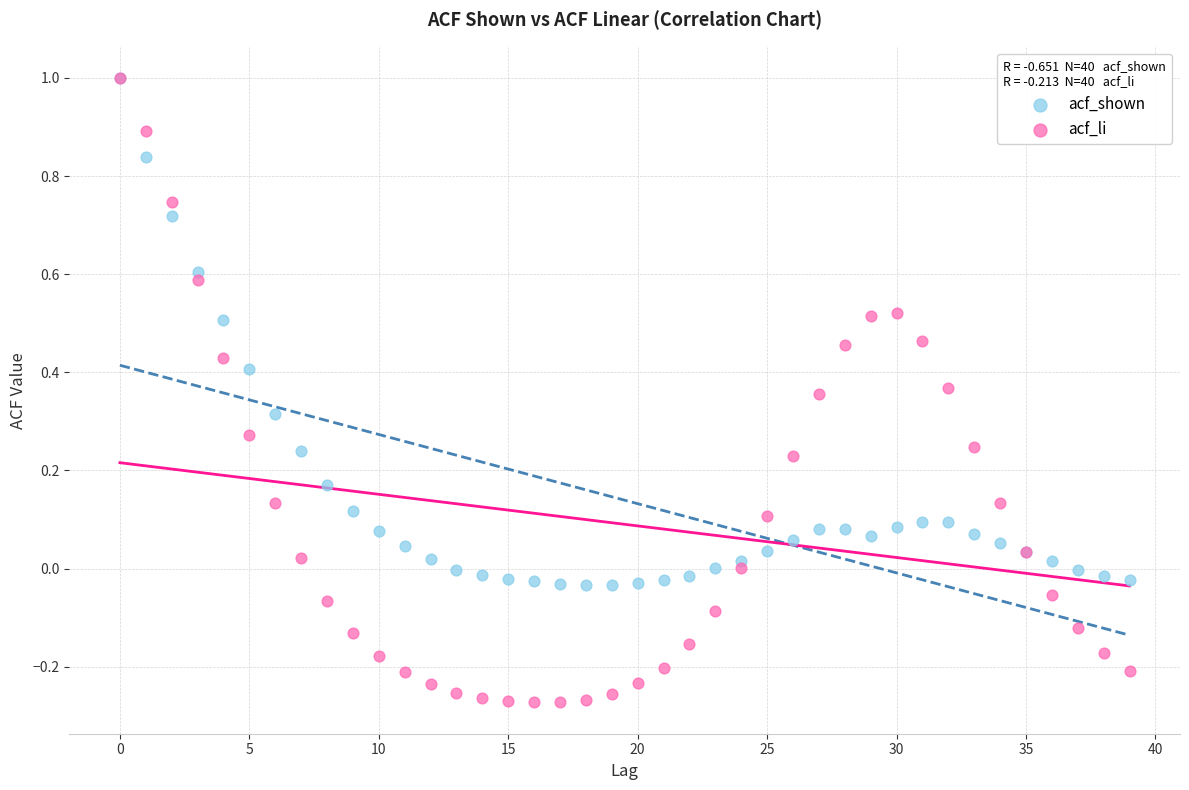

Which series has the largest Y range (max minus min)?

acf_li